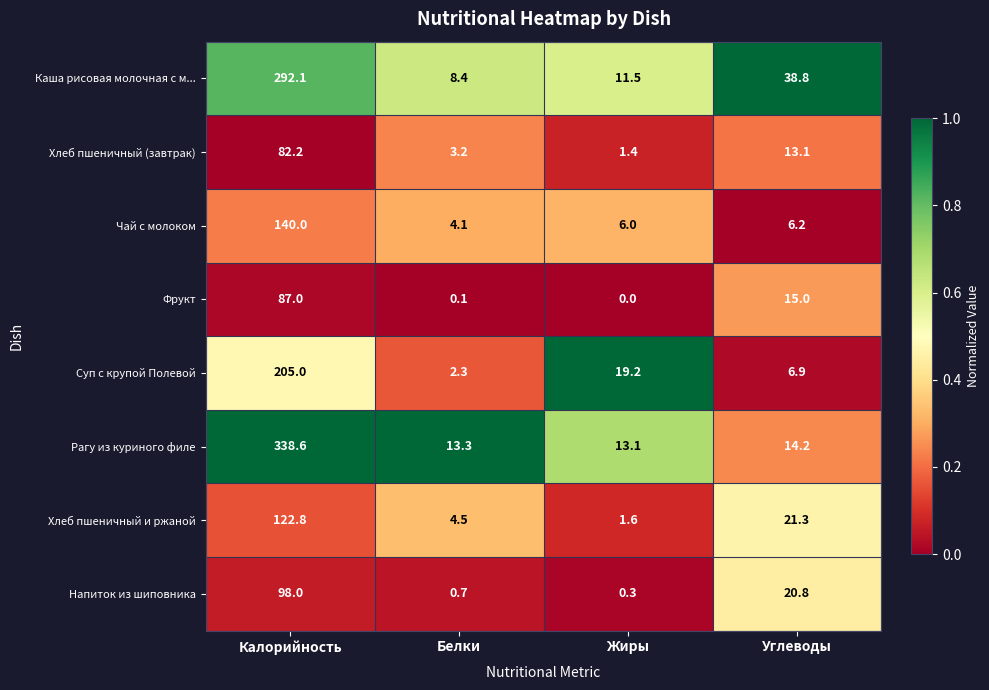

At which category is the sum across all series the highest?

Калорийность